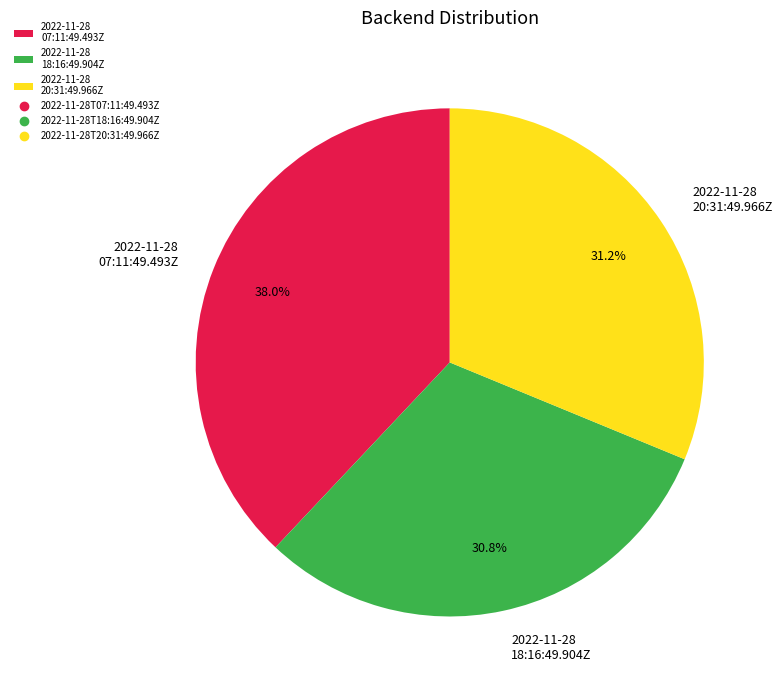

Does 2022-11-28 20:31:49.966Z represent more than half of the total?

No